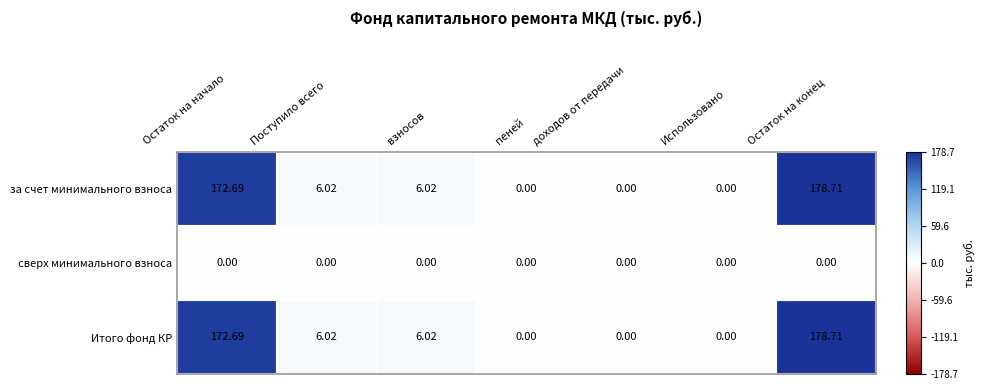

Is the value of Итого фонд КР at Поступило всего greater than the value of сверх минимального взноса at Использовано?

Yes